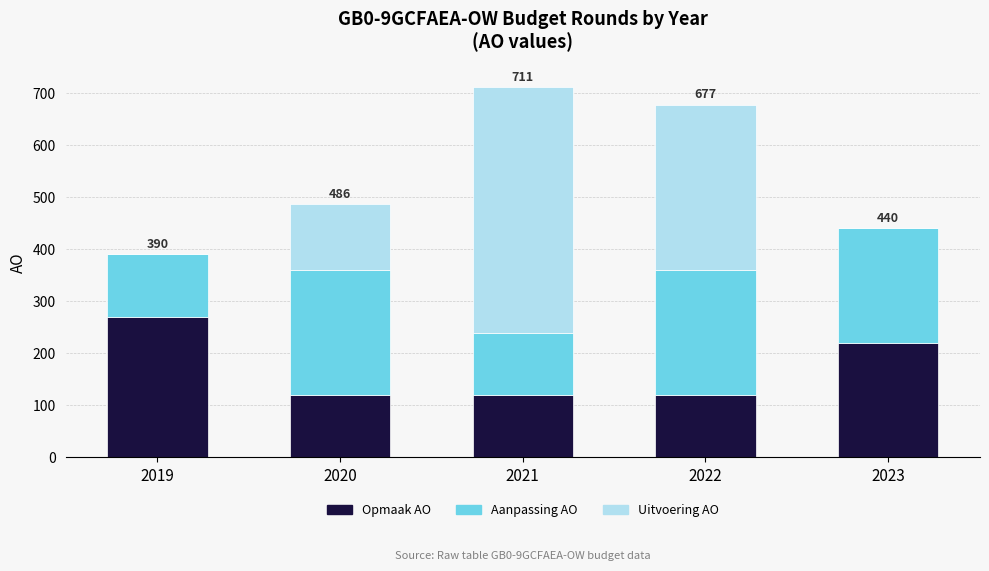

Reading right to left, transcribe the values for Opmaak AO.

2023=220	2022=120	2021=120	2020=120	2019=270